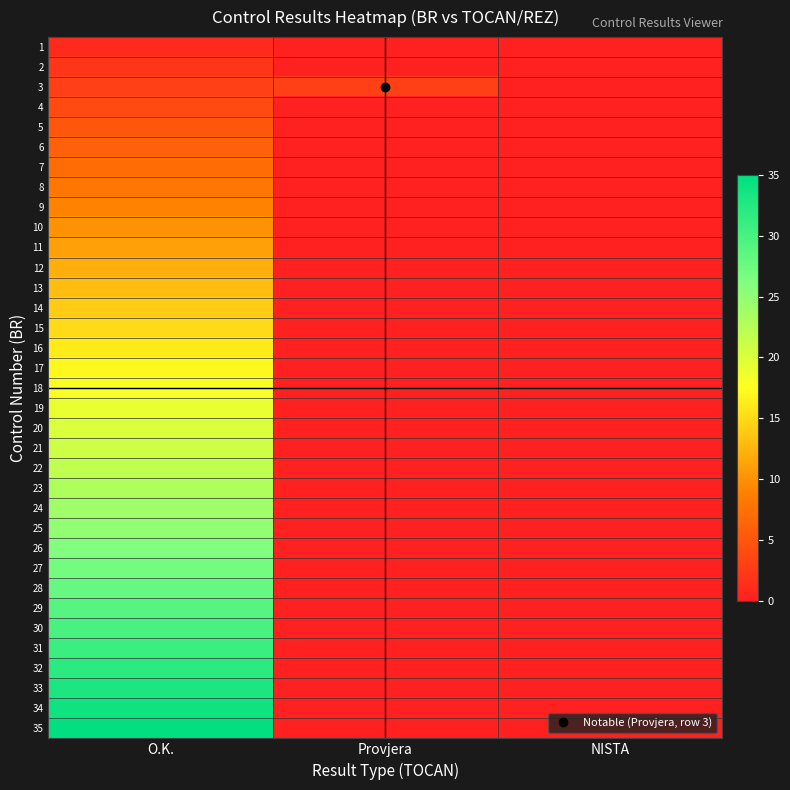

How many categories are shown in the chart?

3